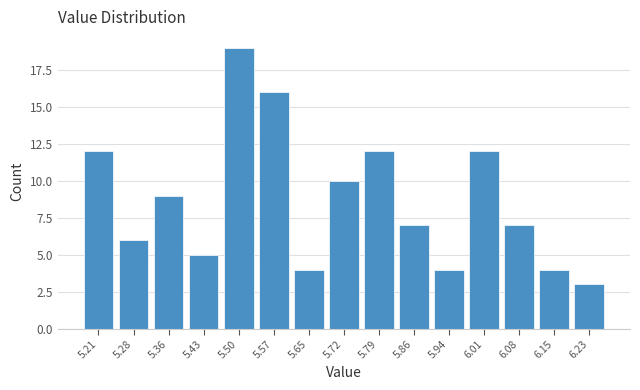

Reading right to left, extract all data points from this chart.

3	4	7	12	4	7	12	10	4	16	19	5	9	6	12